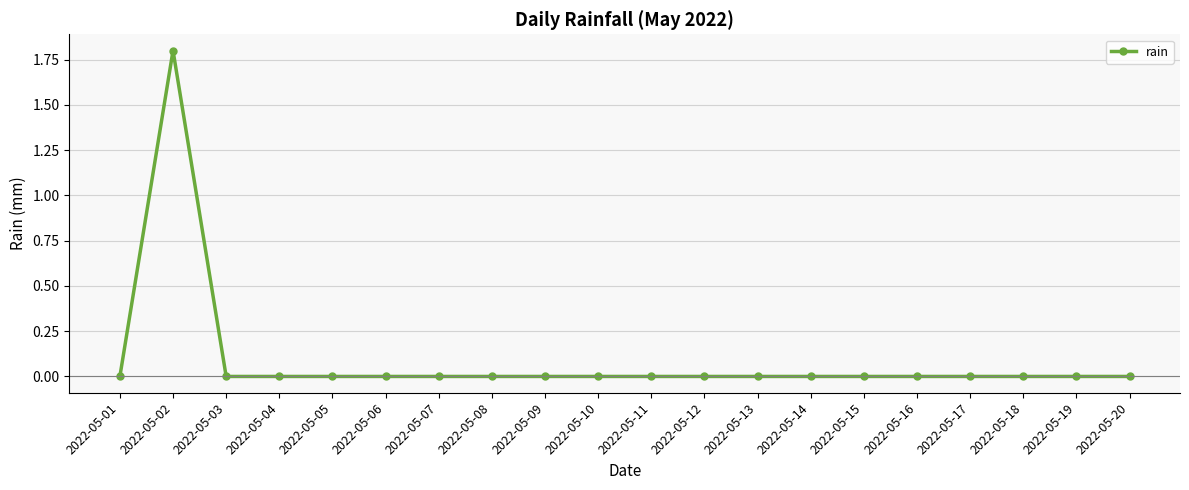

What is the maximum value shown in the chart?

1.8